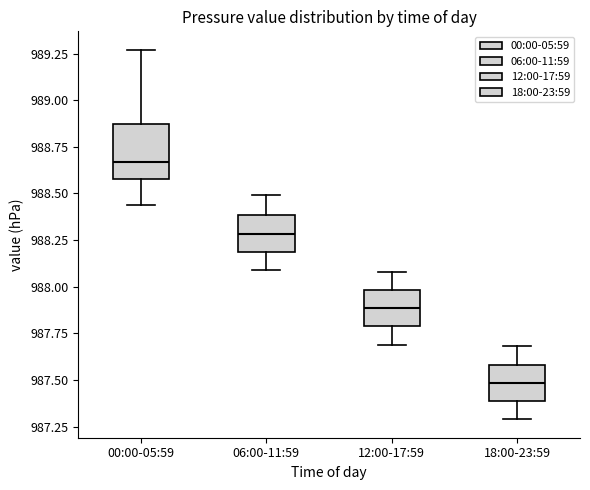

Where does the median line of the box for 00:00-05:59 sit on the y-axis? The values are not printed on the chart, so give them approximately, as read against the axis.

988.65